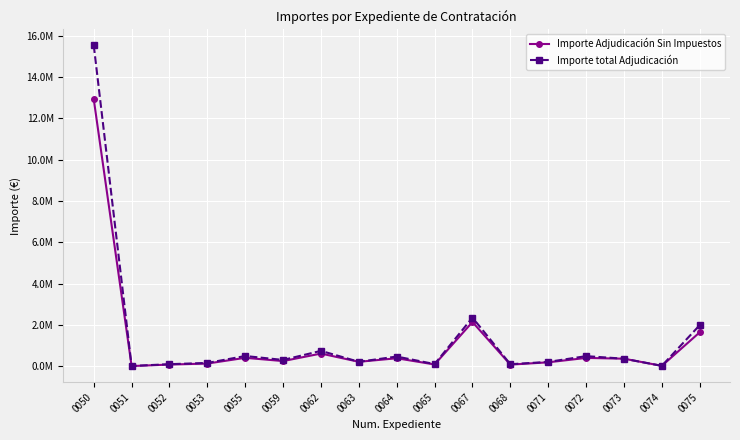

In Importe Adjudicación Sin Impuestos, how many points are higher than both neighbors (excluding endpoints)?

5